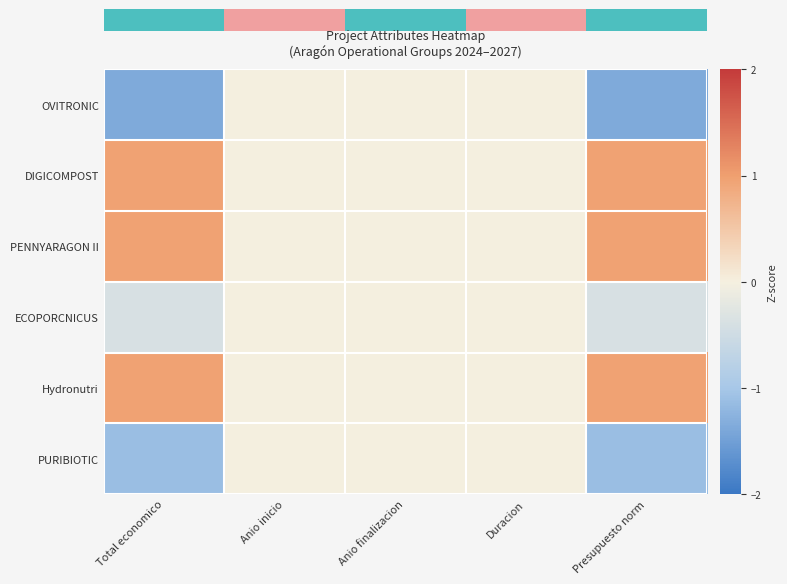

How many data points does each series have?

5